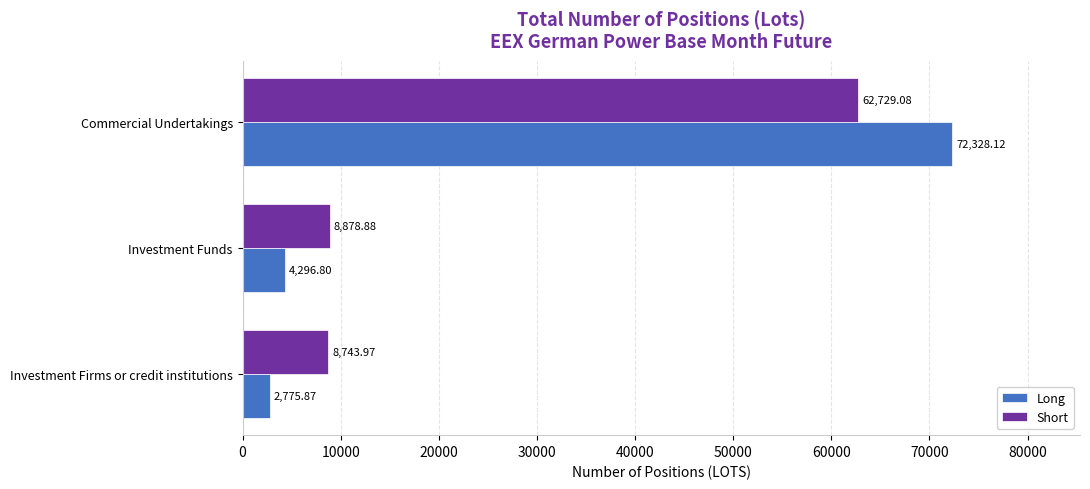

Rank the categories by Short value from lowest to highest.

Investment Firms or credit institutions, Investment Funds, Commercial Undertakings